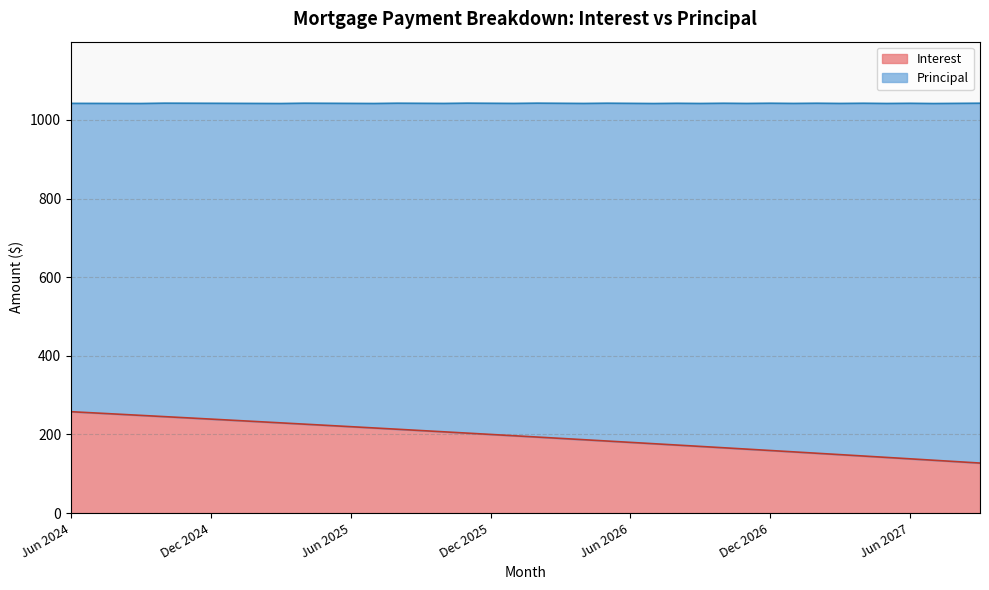

What is the difference between the maximum and minimum values?

130.6